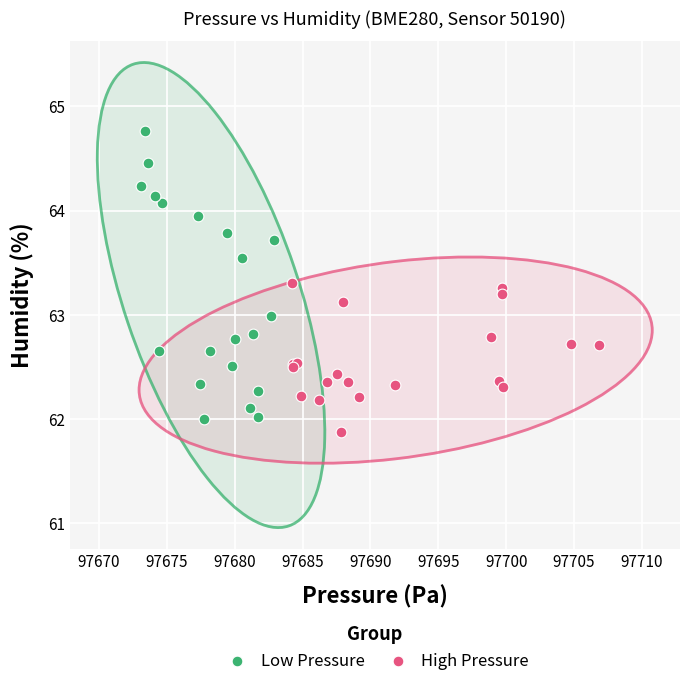

Which series contains the lowest Y value?

High Pressure